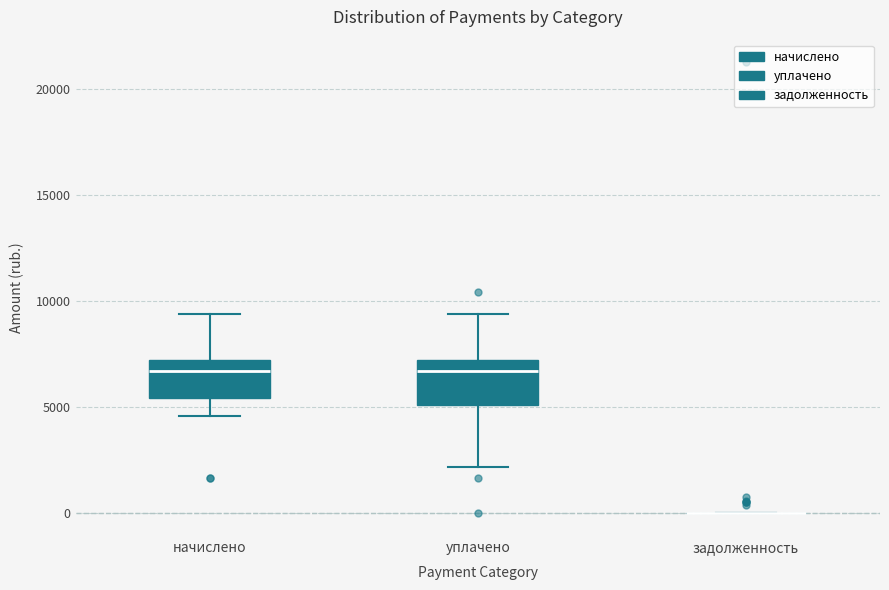

Where does the median line of the box for начислено sit on the y-axis? The values are not printed on the chart, so give them approximately, as read against the axis.

6500